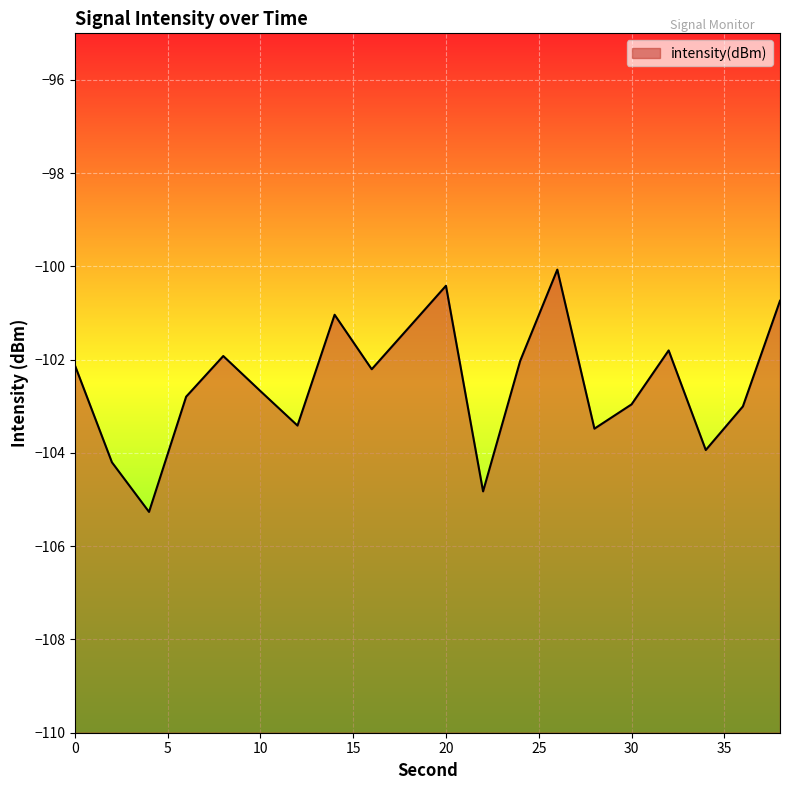

How many points are higher than both their immediate neighbors (excluding endpoints)?

5